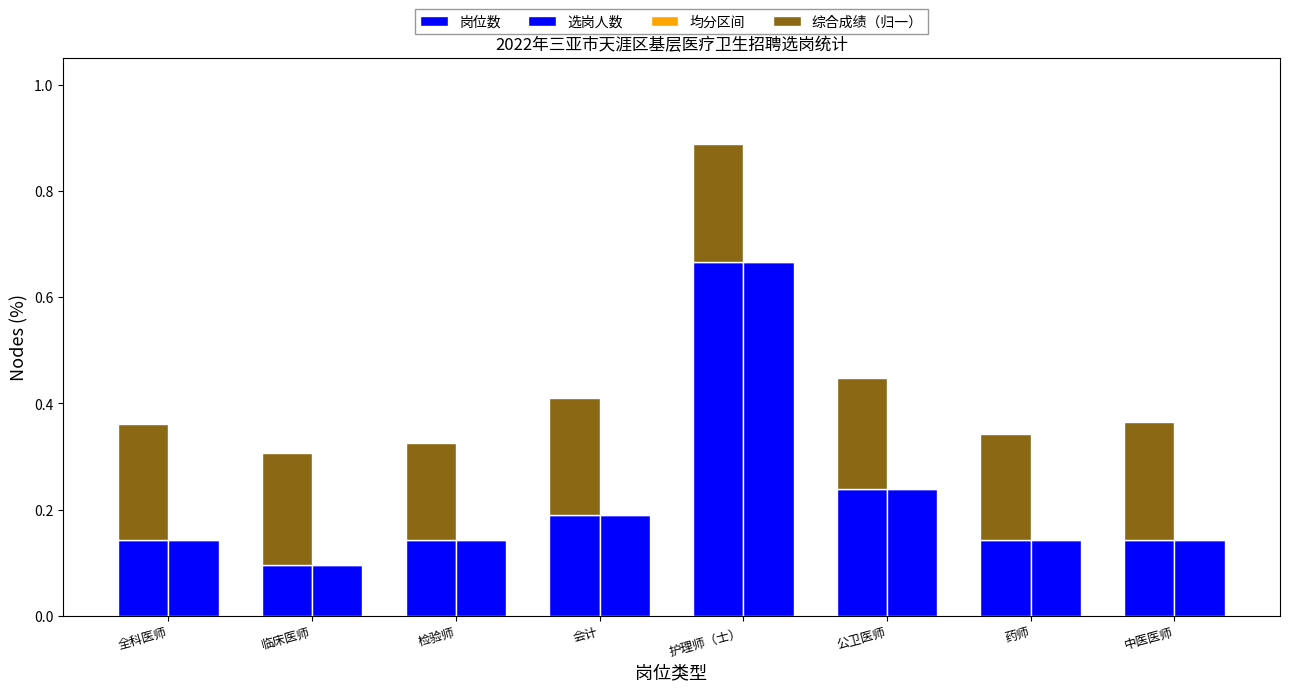

List the labels in order of 选岗人数 value, smallest first.

临床医师, 全科医师, 检验师, 药师, 中医医师, 会计, 公卫医师, 护理师（士）